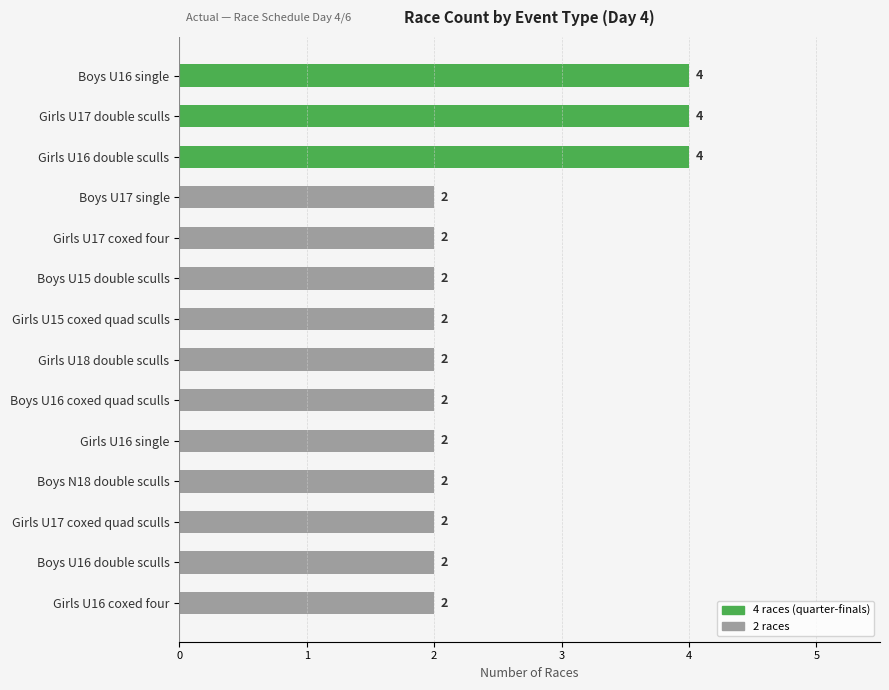

What is the difference between the second highest and second lowest values?

2